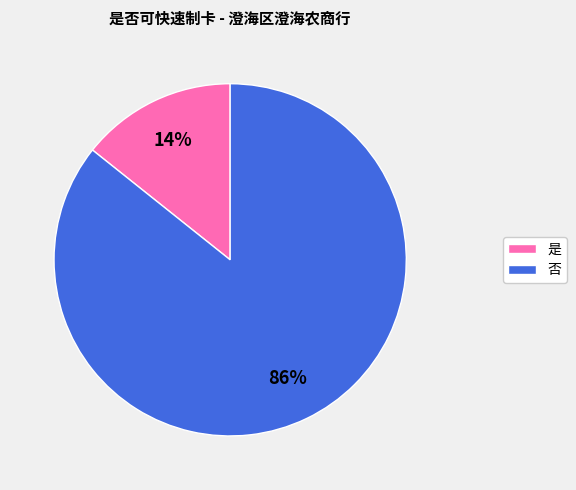

To the nearest percent, what percentage of the pie is 是?

14%